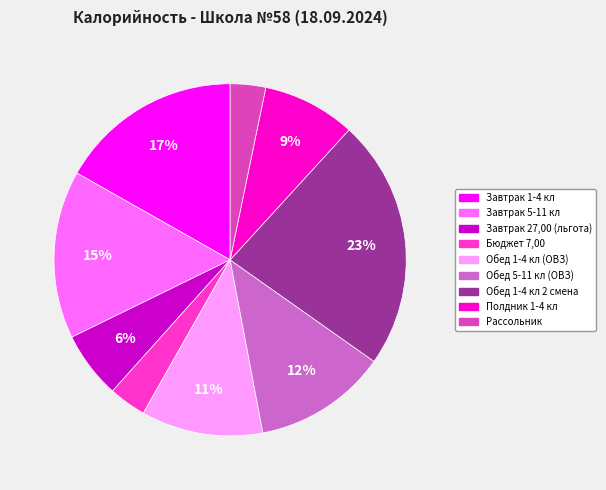

Between Завтрак 27,00 (льгота) and Бюджет 7,00, which is larger?

Завтрак 27,00 (льгота)